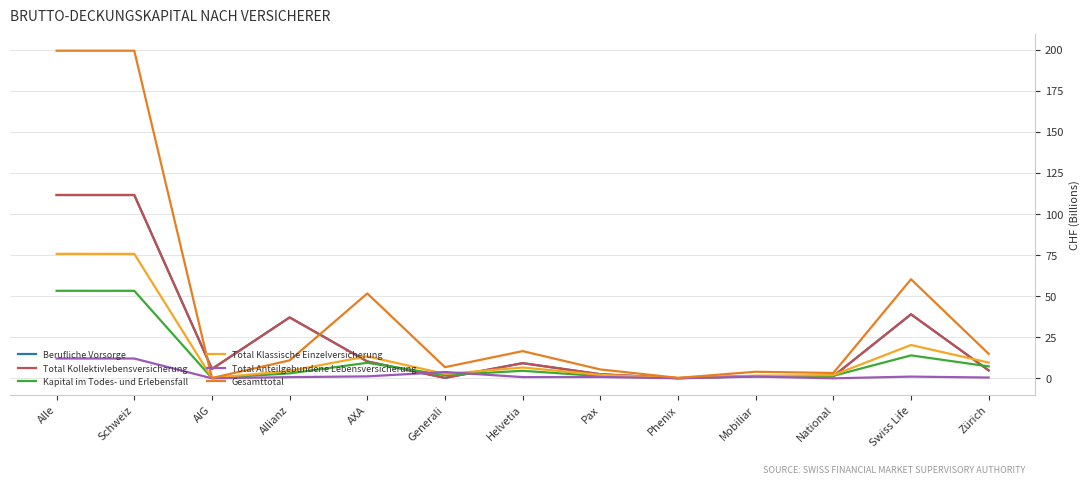

What is the total value across all series at Alle?

563.5